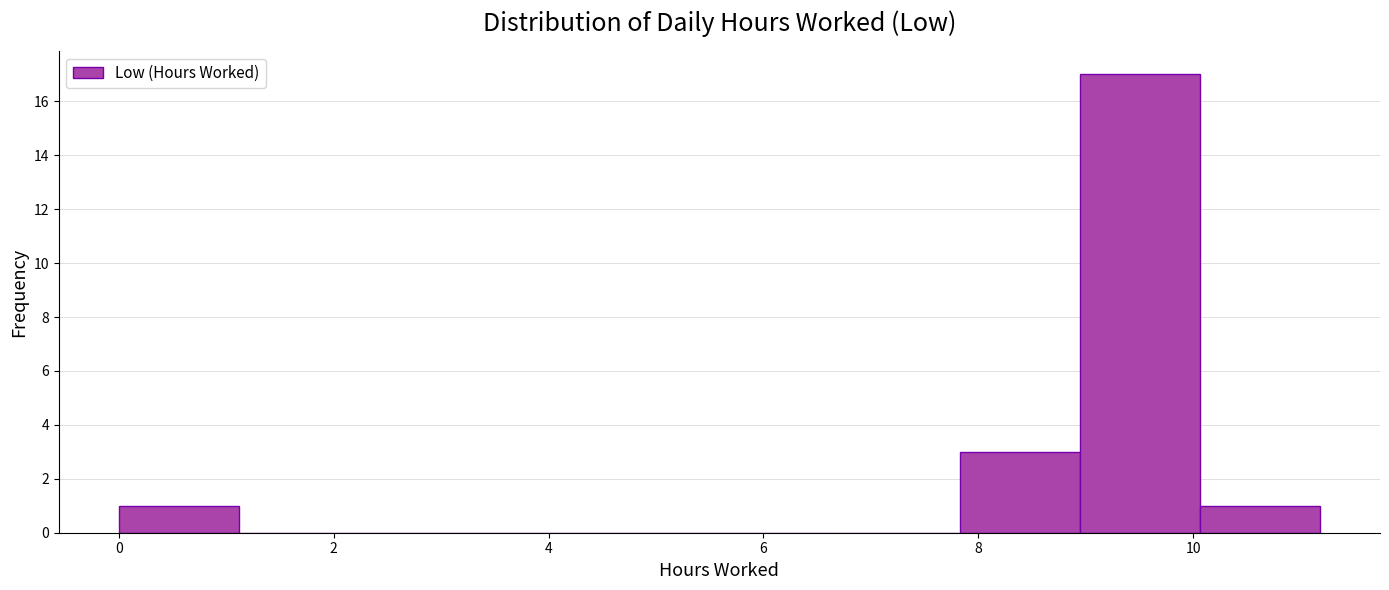

Reading left to right, transcribe this chart: for each bar, give the range it covers on the x-axis and its height. Neither the bar edges nor the heights are printed on the chart, so give them approximately, as read against the axes.

0.0 to 1.2: 1
1.2 to 2.2: 0
2.2 to 3.4: 0
3.4 to 4.4: 0
4.4 to 5.6: 0
5.6 to 6.8: 0
6.8 to 7.8: 0
7.8 to 9.0: 3
9.0 to 10.0: 17
10.0 to 11.2: 1